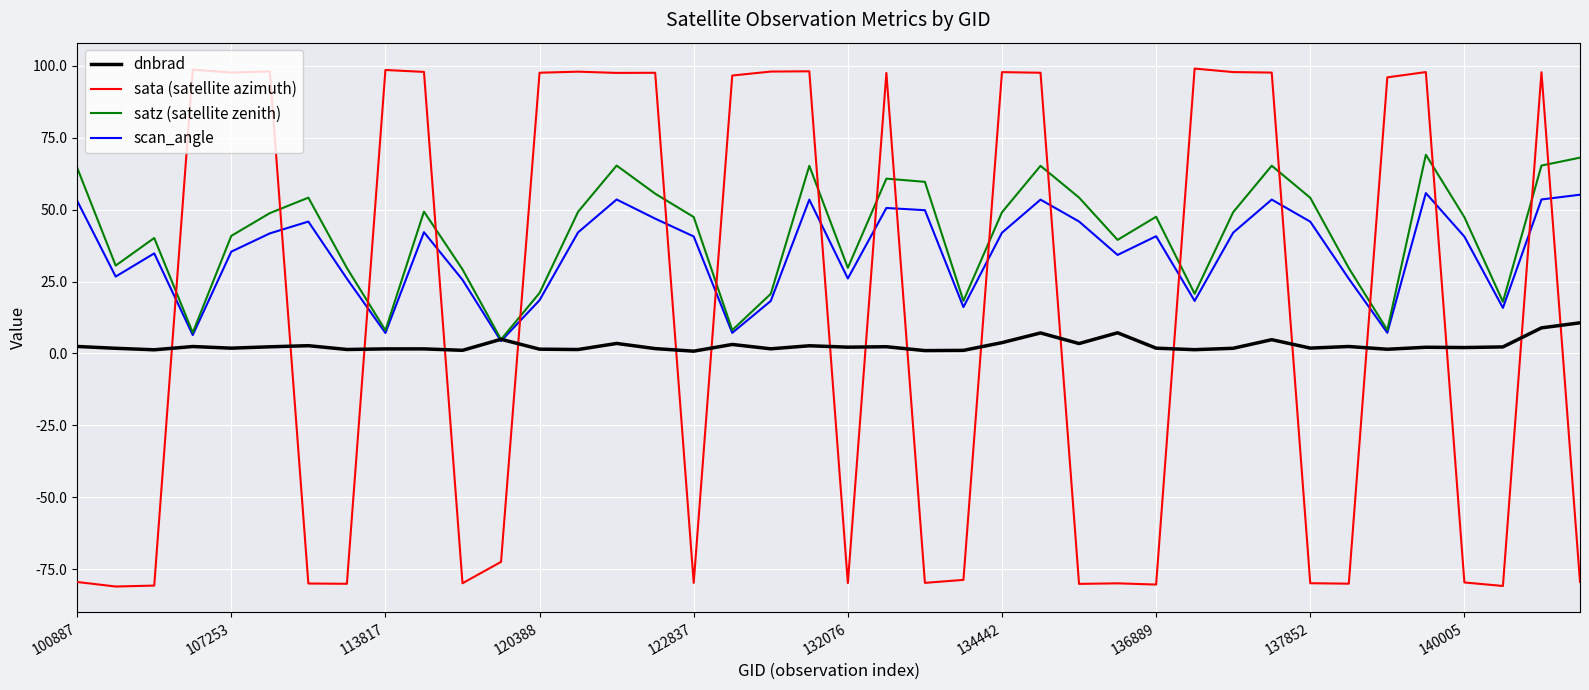

What is the lowest value of the scan_angle series?

4.3